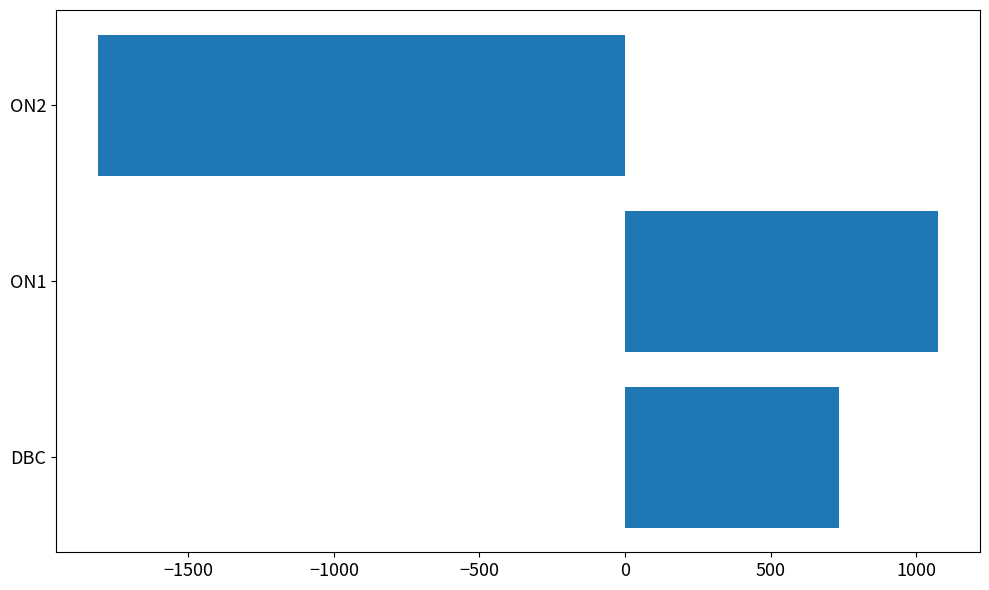

How many values are below zero?

1